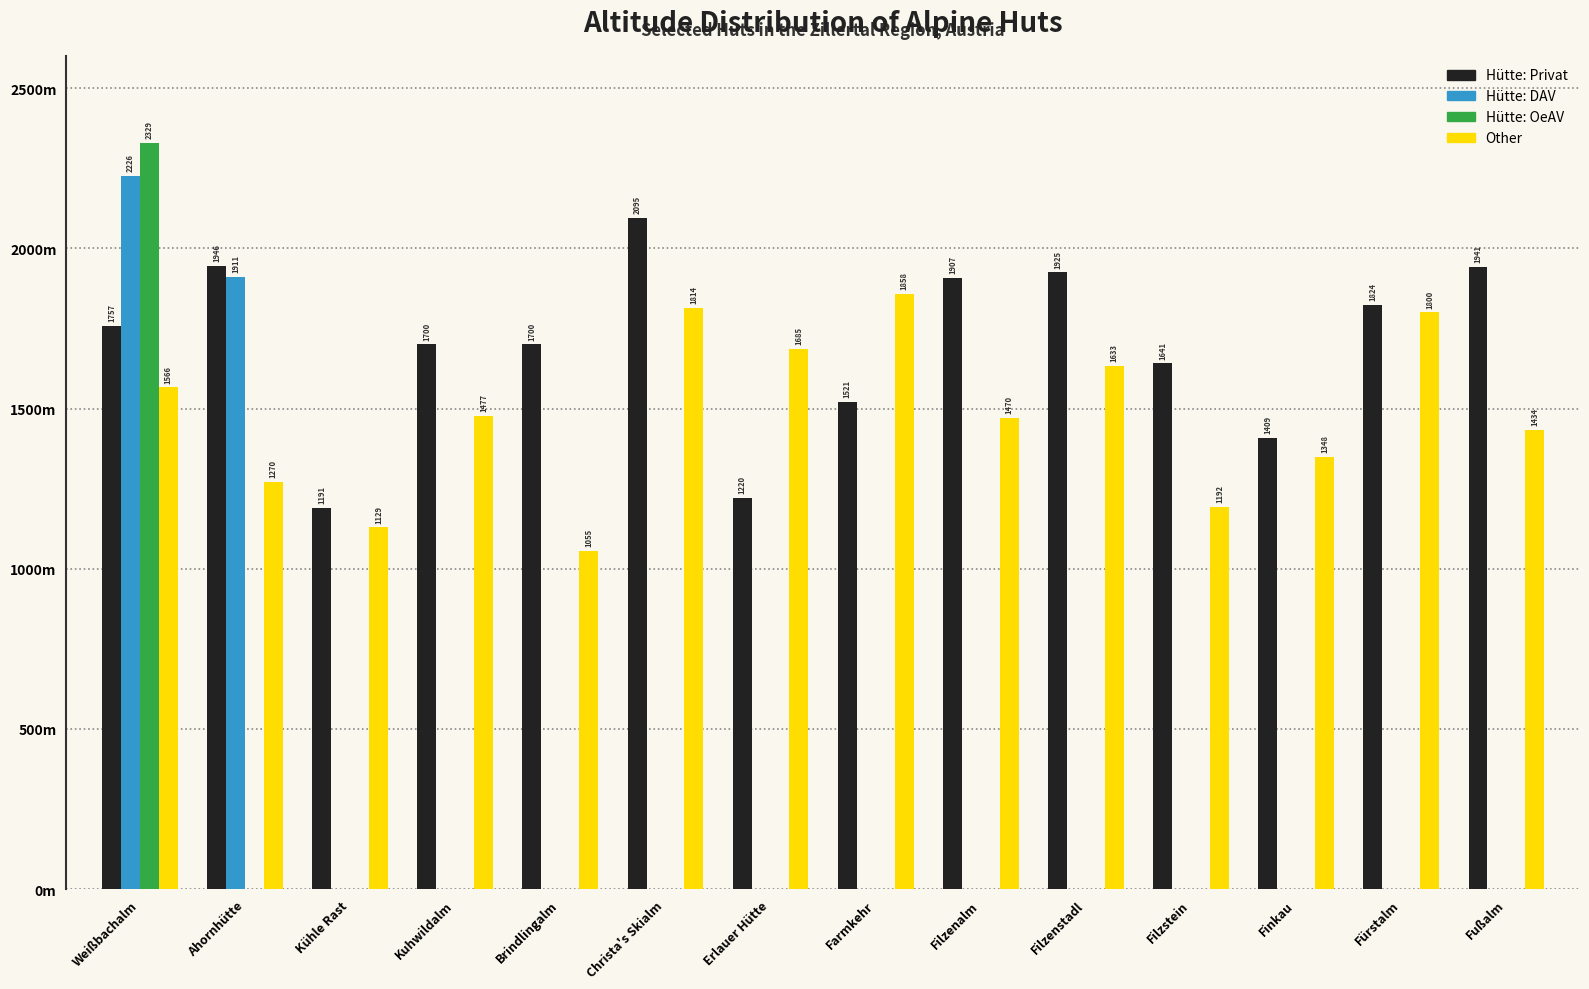

What are all the series names shown in the legend?

Hütte: Privat, Hütte: DAV, Hütte: OeAV, Other